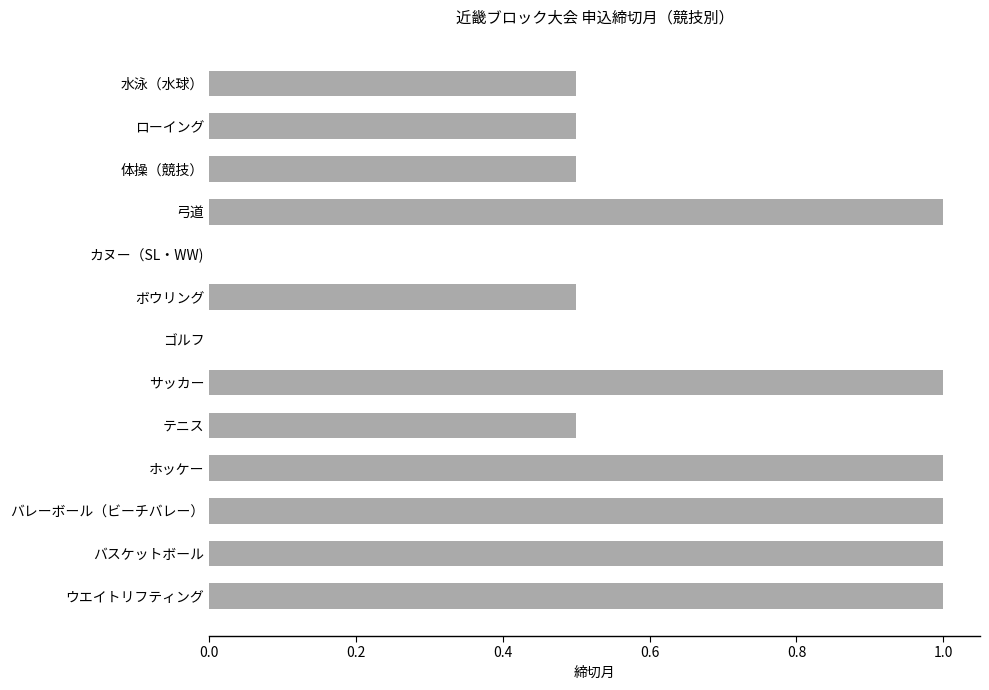

What value does the data have at バレーボール（ビーチバレー）?

1.0